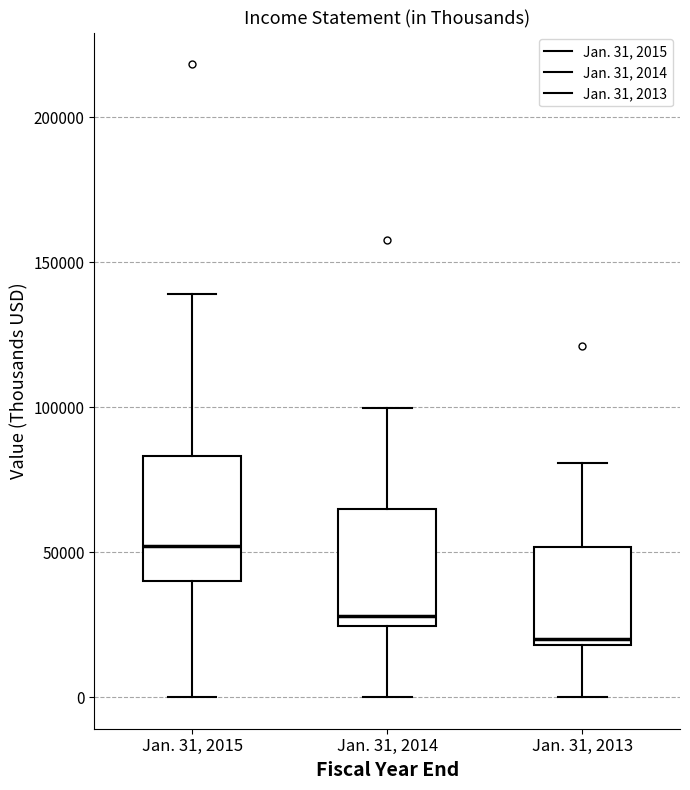

Which box has the highest median line?

Jan. 31, 2015